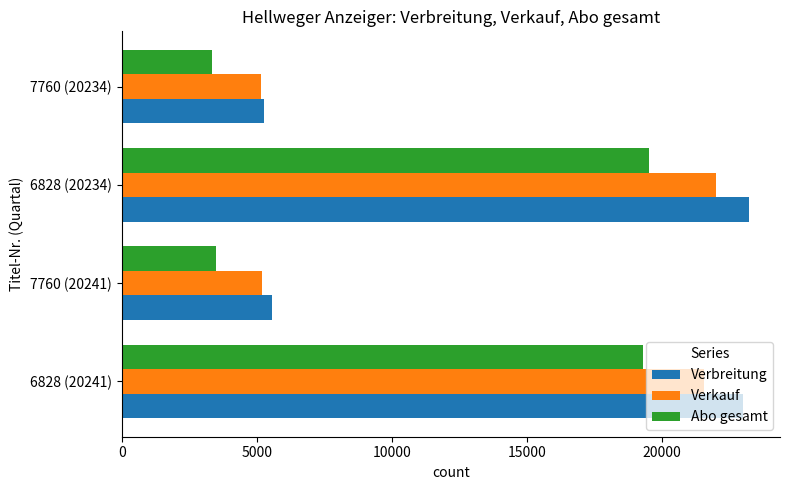

Where is Abo gesamt nearest to the value 11433?

6828 (20241)